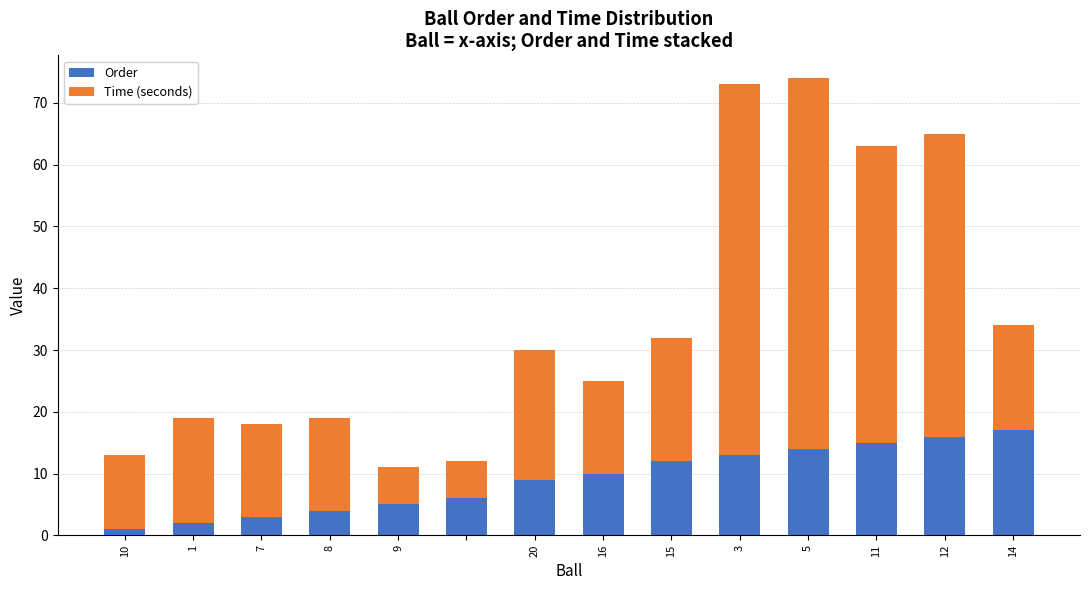

What is the average value of the Order series?

9